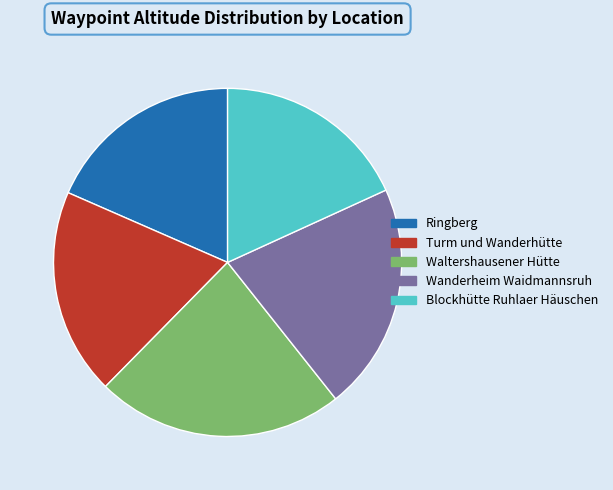

Count the number of slices in the pie.

5